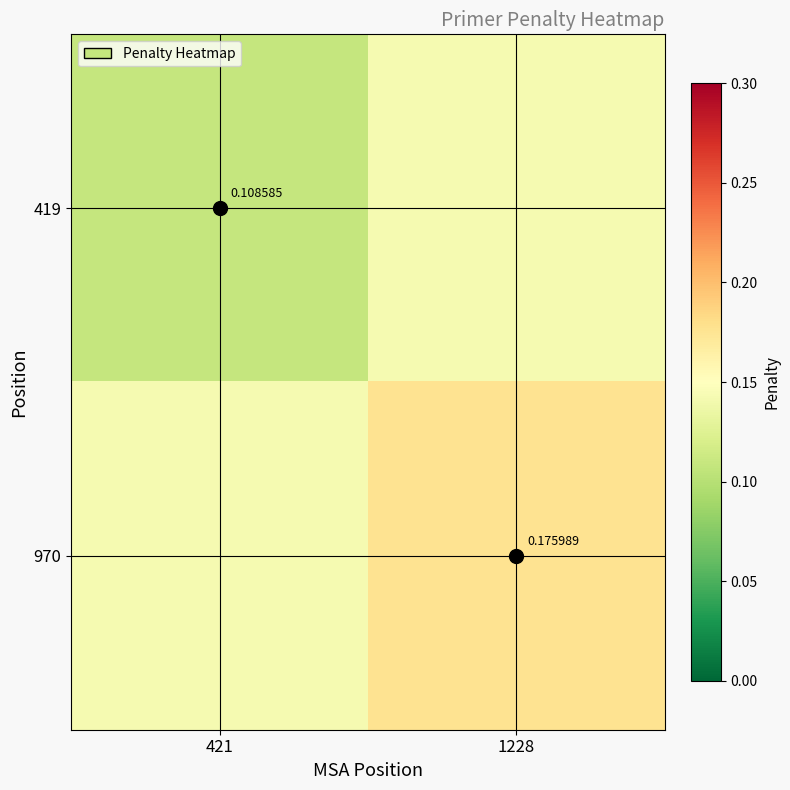

Which series has the widest spread of values?

970